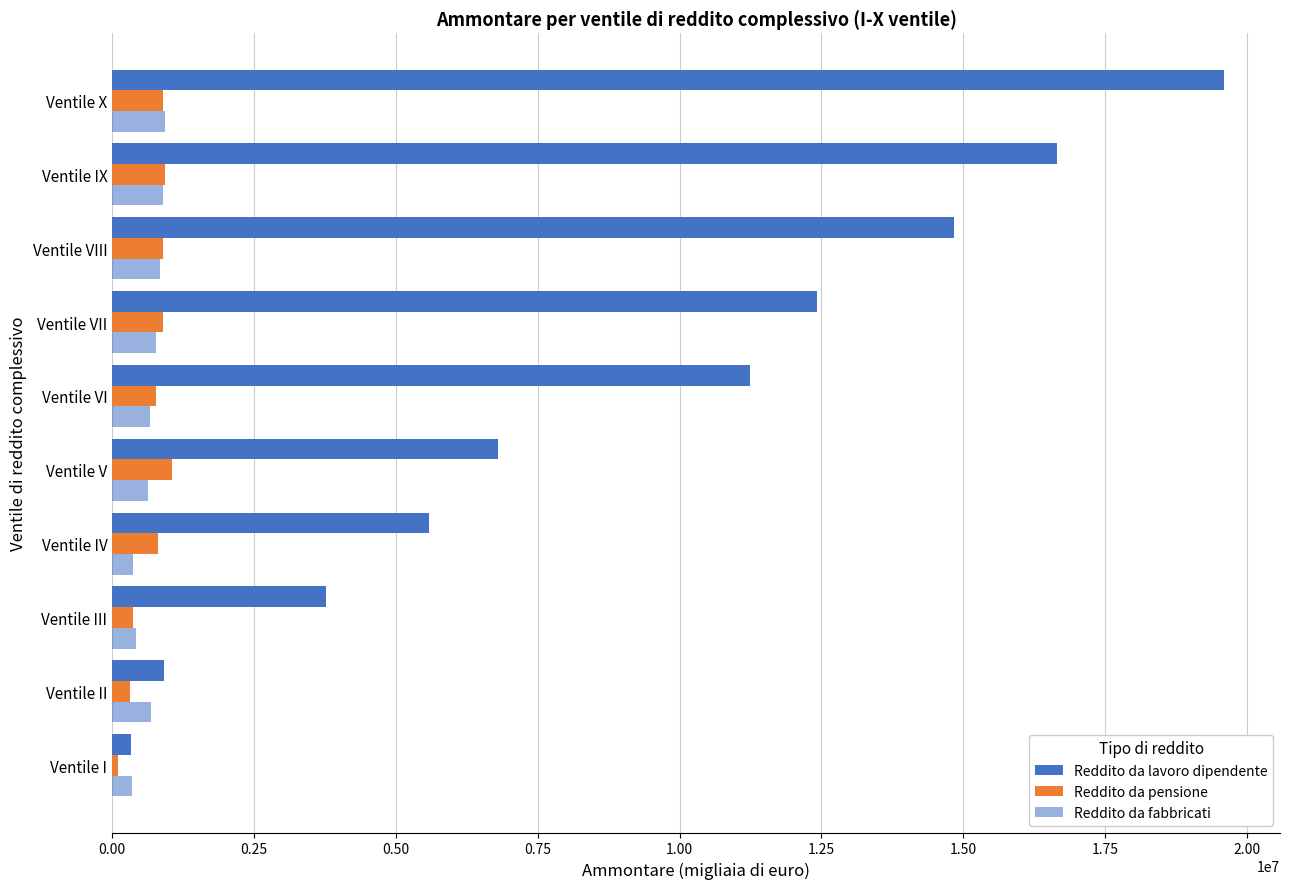

How many series are shown in this chart?

3